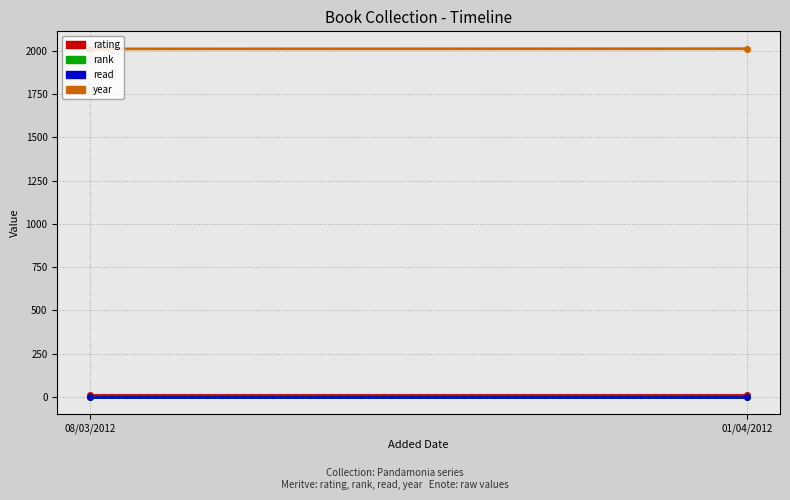

Which has a higher value, 01/04/2012 or 08/03/2012?

01/04/2012